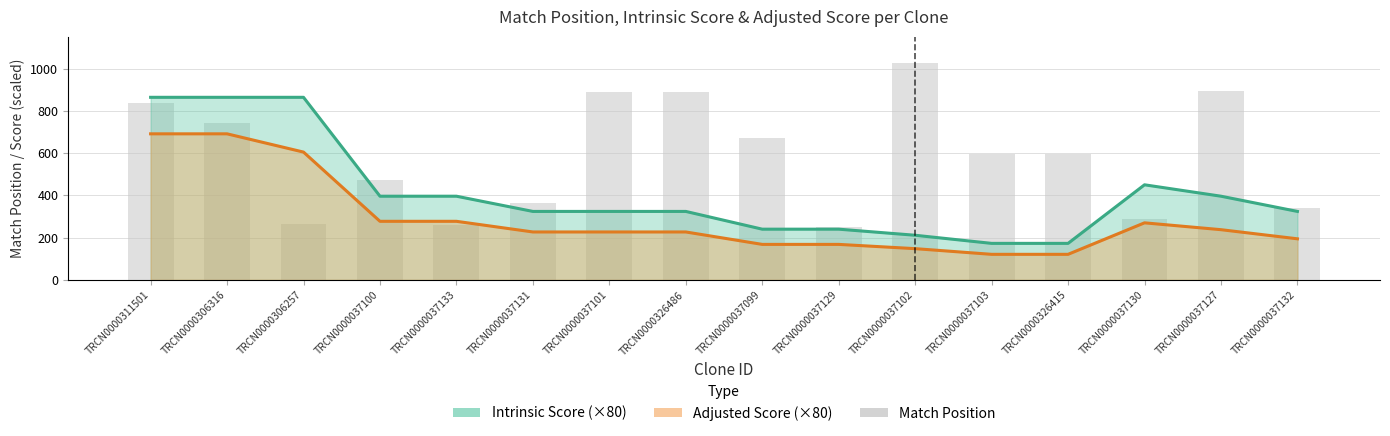

Is it true that the value at TRCN0000037102 is 1027?

True